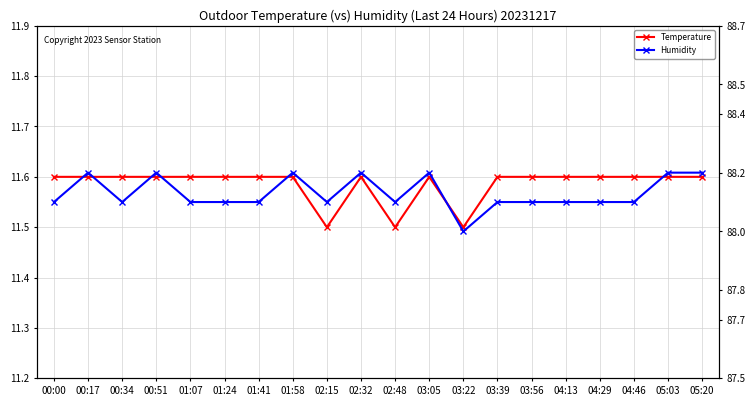

Where is Humidity nearest to the value 88?

03:22